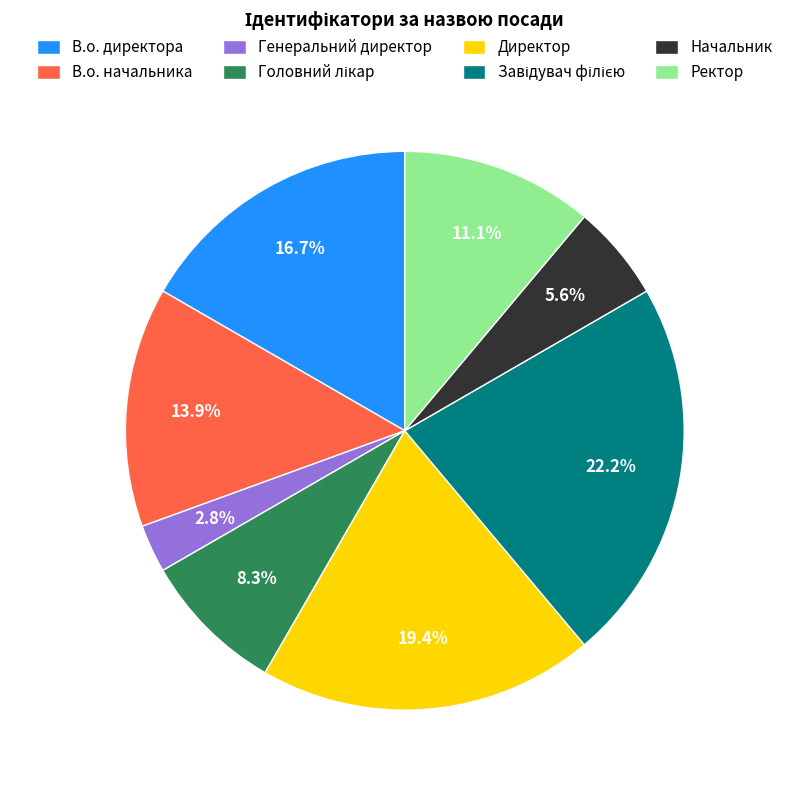

What percentage is the В.о. начальника slice, to the nearest percent?

14%